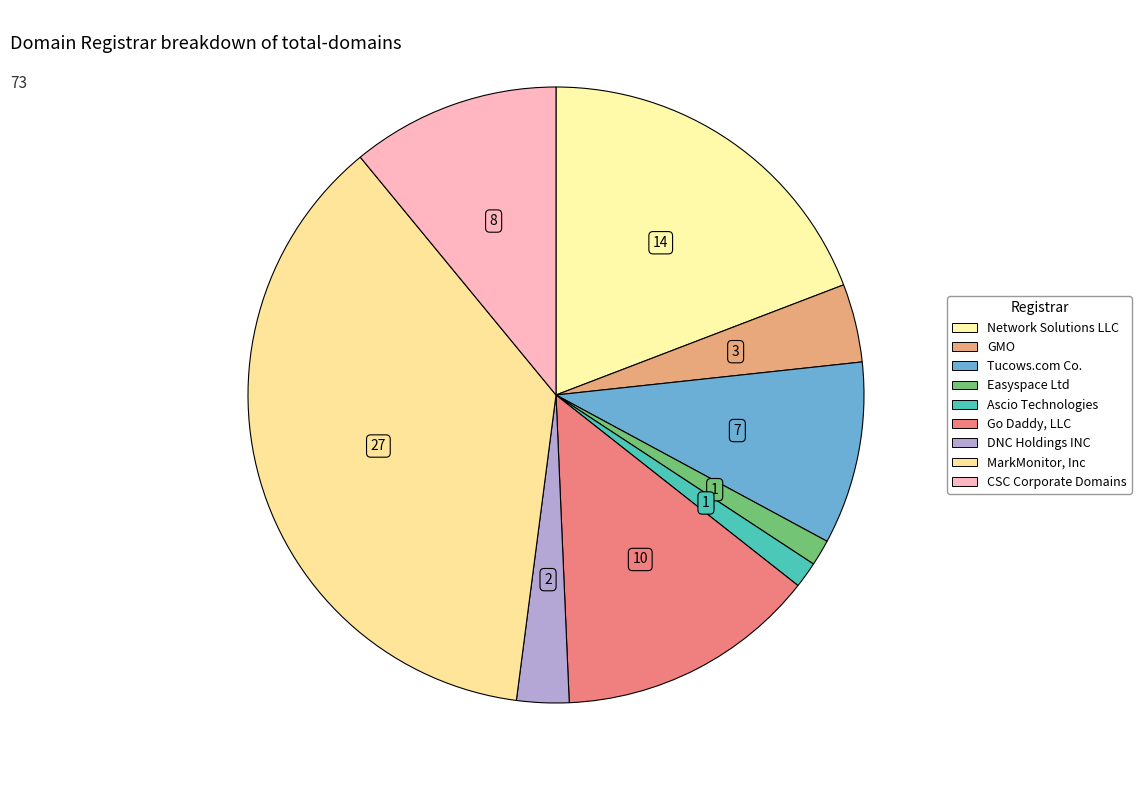

Count the number of slices in the pie.

9